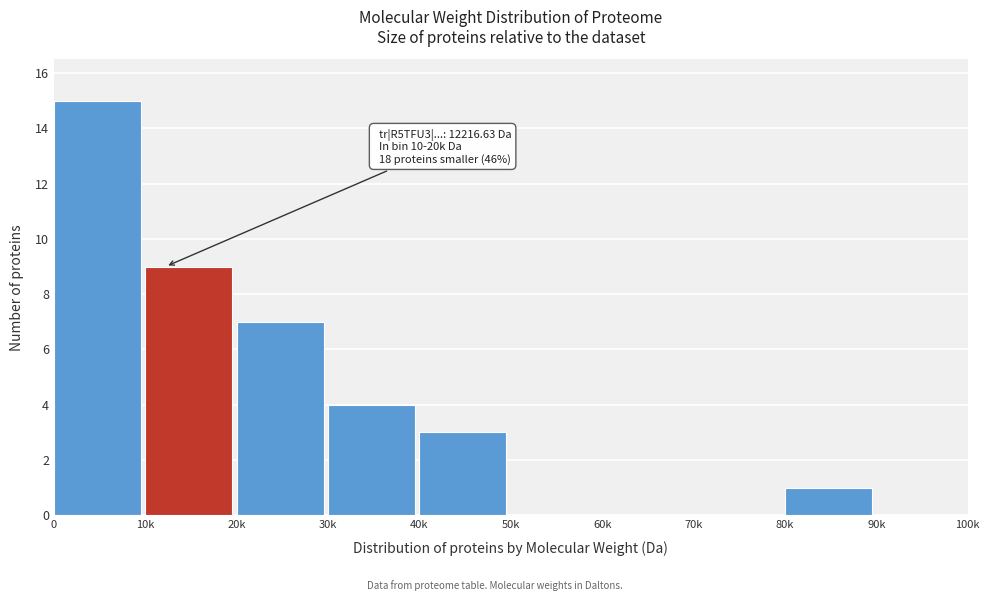

Reading right to left, what are all the values shown in this chart?

90k=0	80k=1	70k=0	60k=0	50k=0	40k=3	30k=4	20k=7	10k=9	0=15